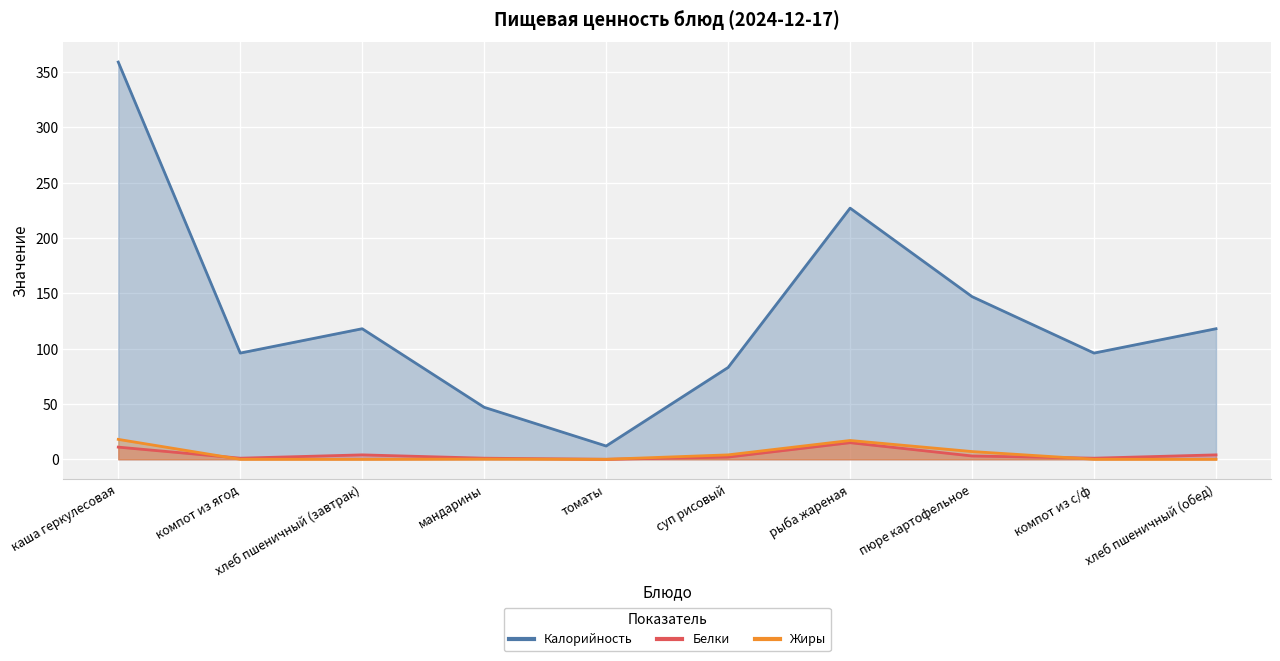

What is the difference between the maximum and second lowest values in the Калорийность series?

312.0